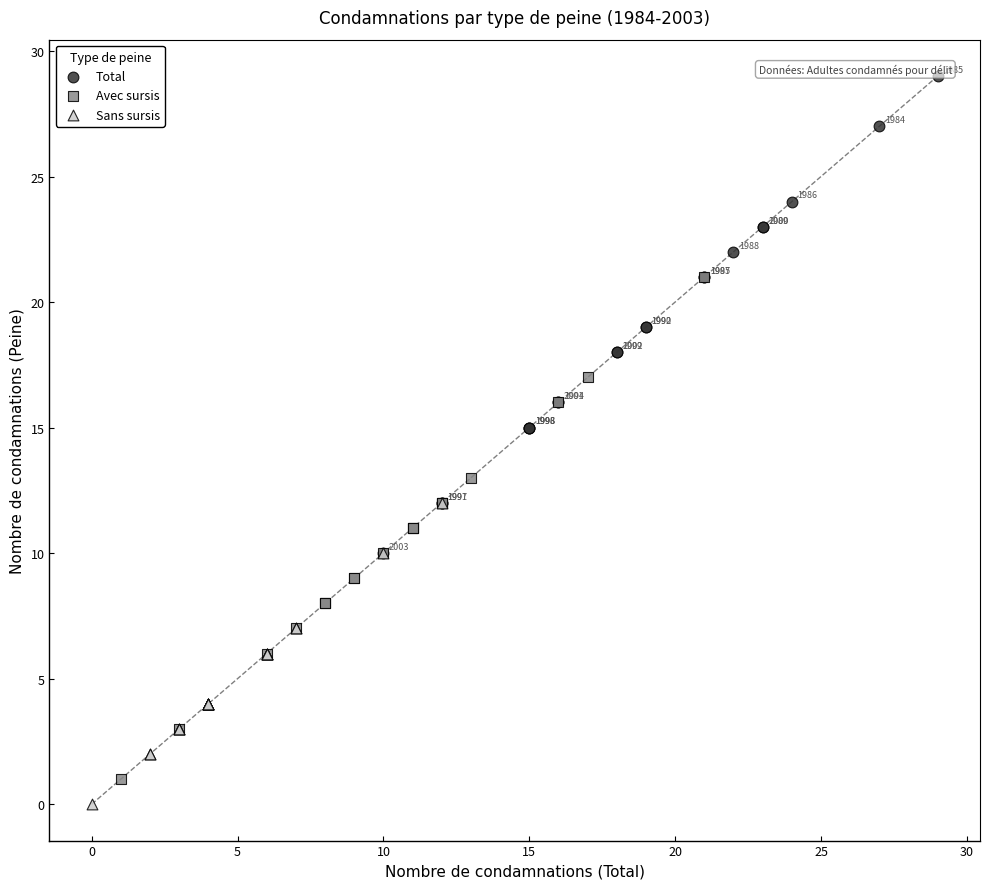

Which series contains the highest Y value?

Total